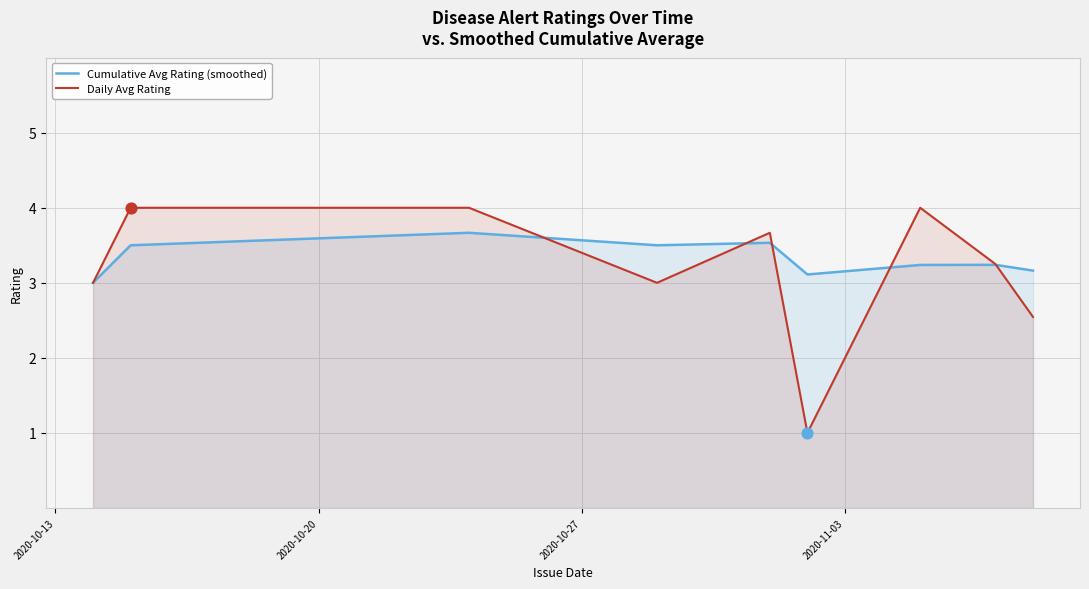

Which series has the largest Y range (max minus min)?

Daily Avg Rating